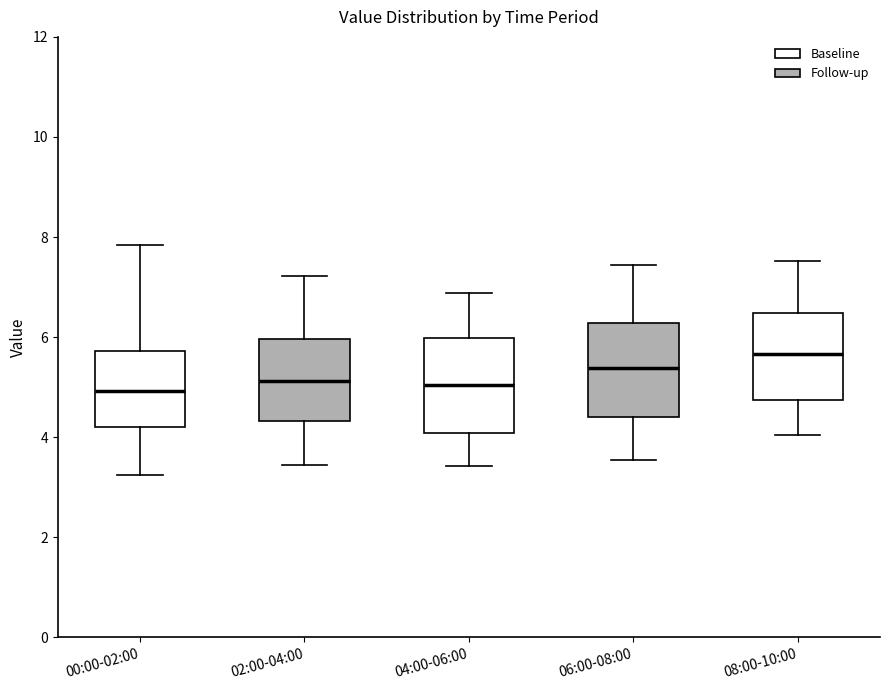

Which box has the highest median line?

08:00-10:00